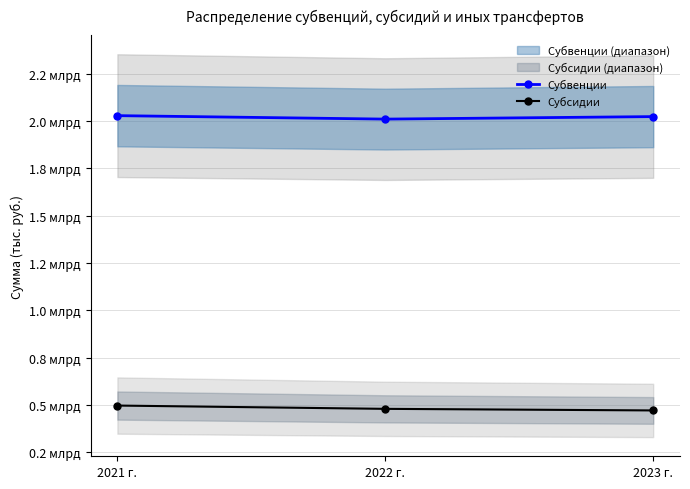

What are all the series names shown in the legend?

Субвенции, Субсидии